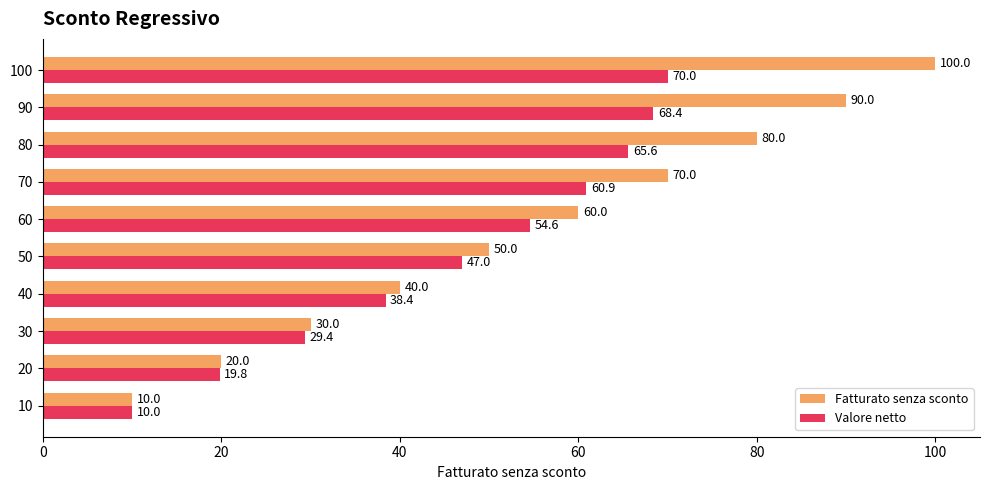

What is the maximum value for Fatturato senza sconto?

100.0